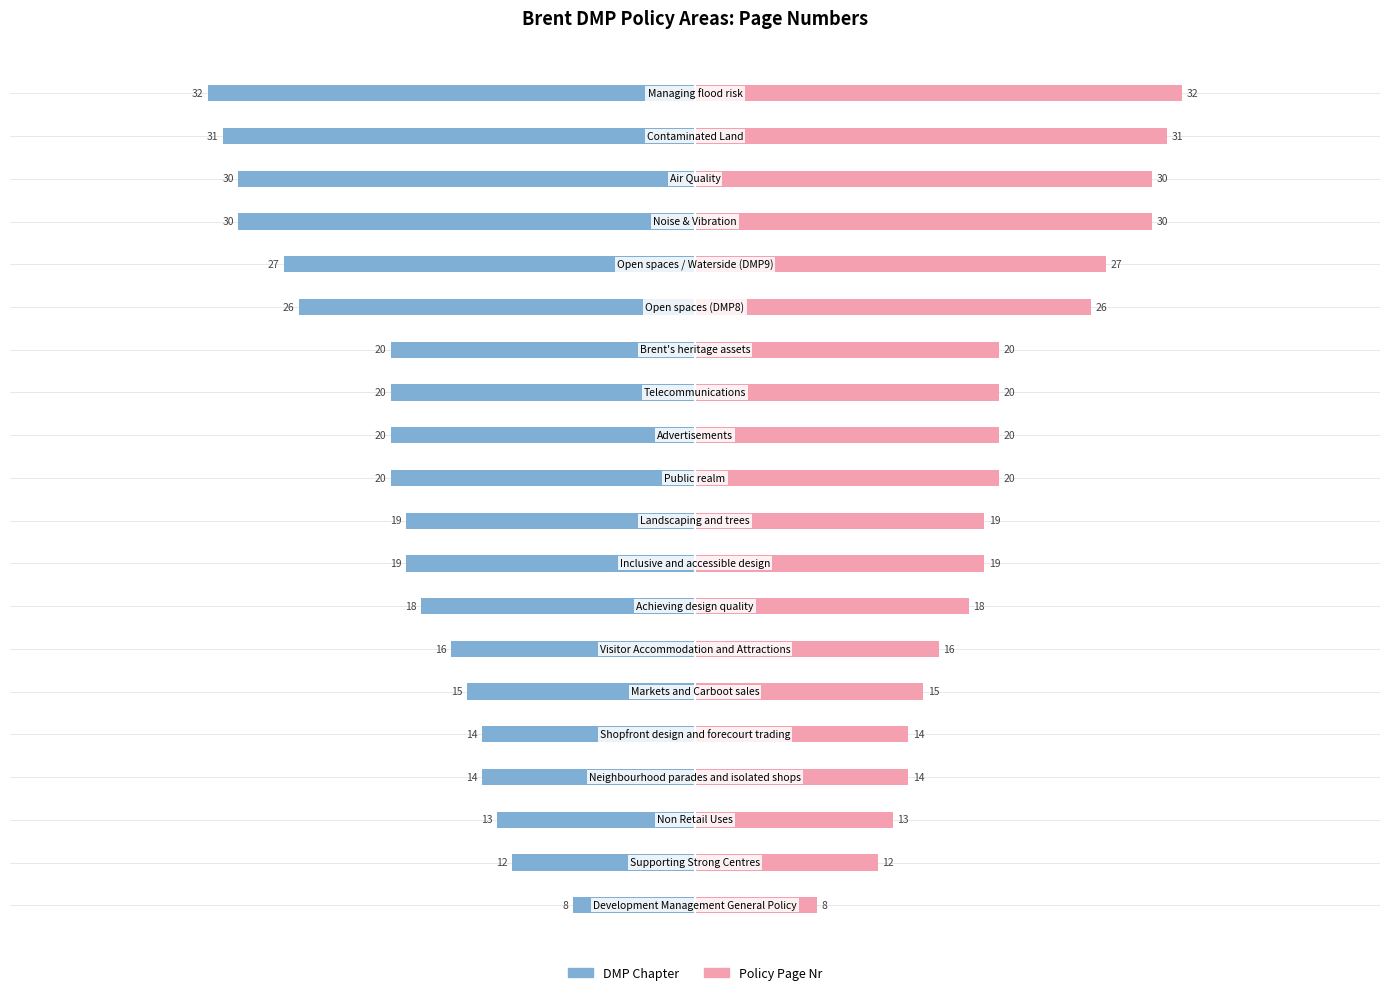

Reading right to left, transcribe all the data shown in this chart.

DMP Chapter (left): -32	-31	-30	-30	-27	-26	-20	-20	-20	-20	-19	-19	-18	-16	-15	-14	-14	-13	-12	-8
Policy Page (right): 32	31	30	30	27	26	20	20	20	20	19	19	18	16	15	14	14	13	12	8